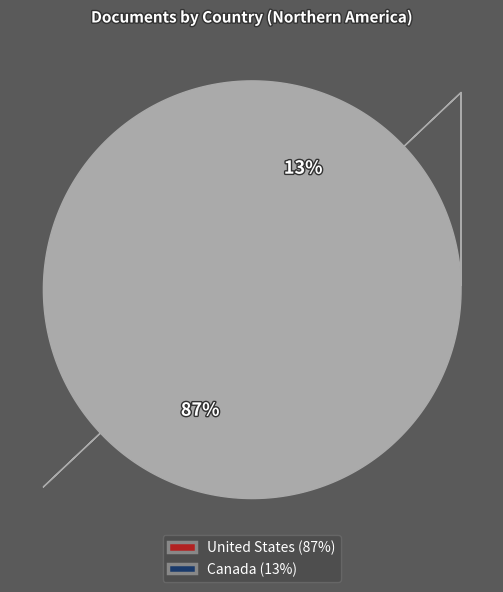

What is the largest slice in the pie chart?

United States